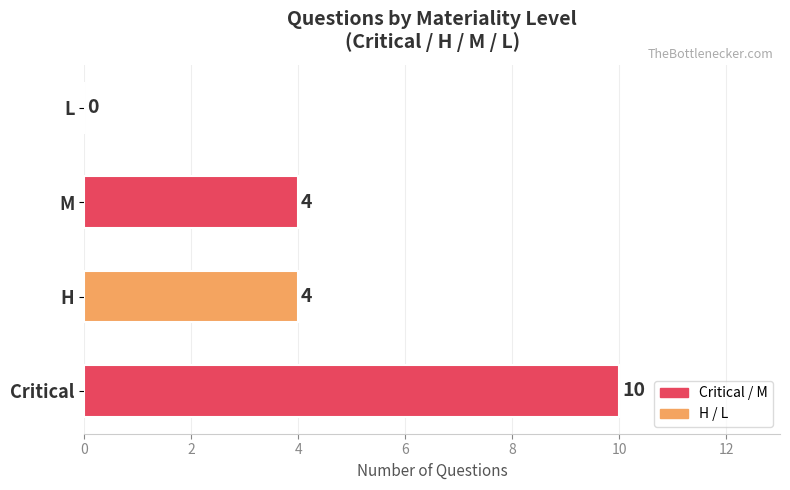

Is it true that the value at L is 4?

False